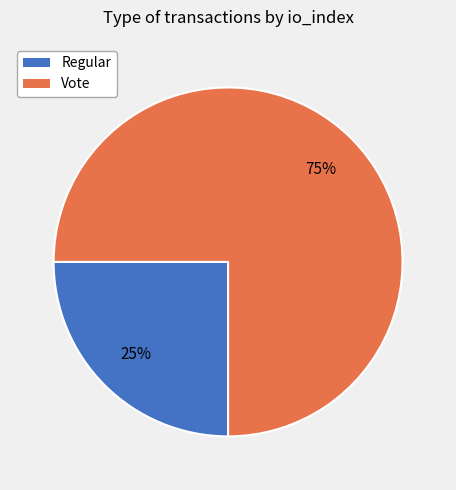

Rank the categories by value from lowest to highest.

Regular, Vote